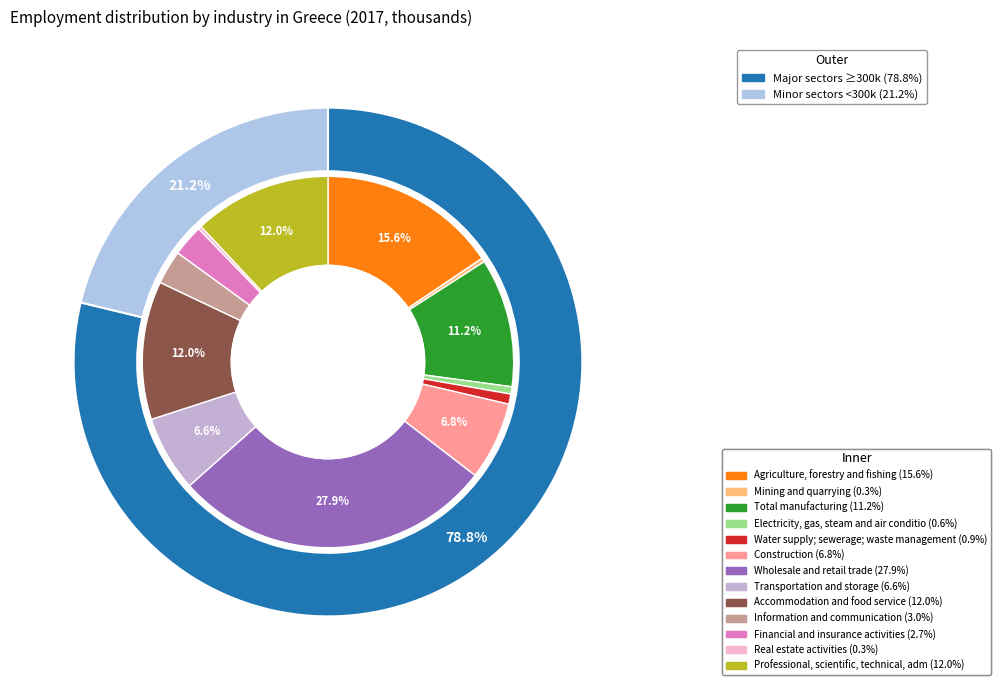

How many slices are in this pie chart?

13